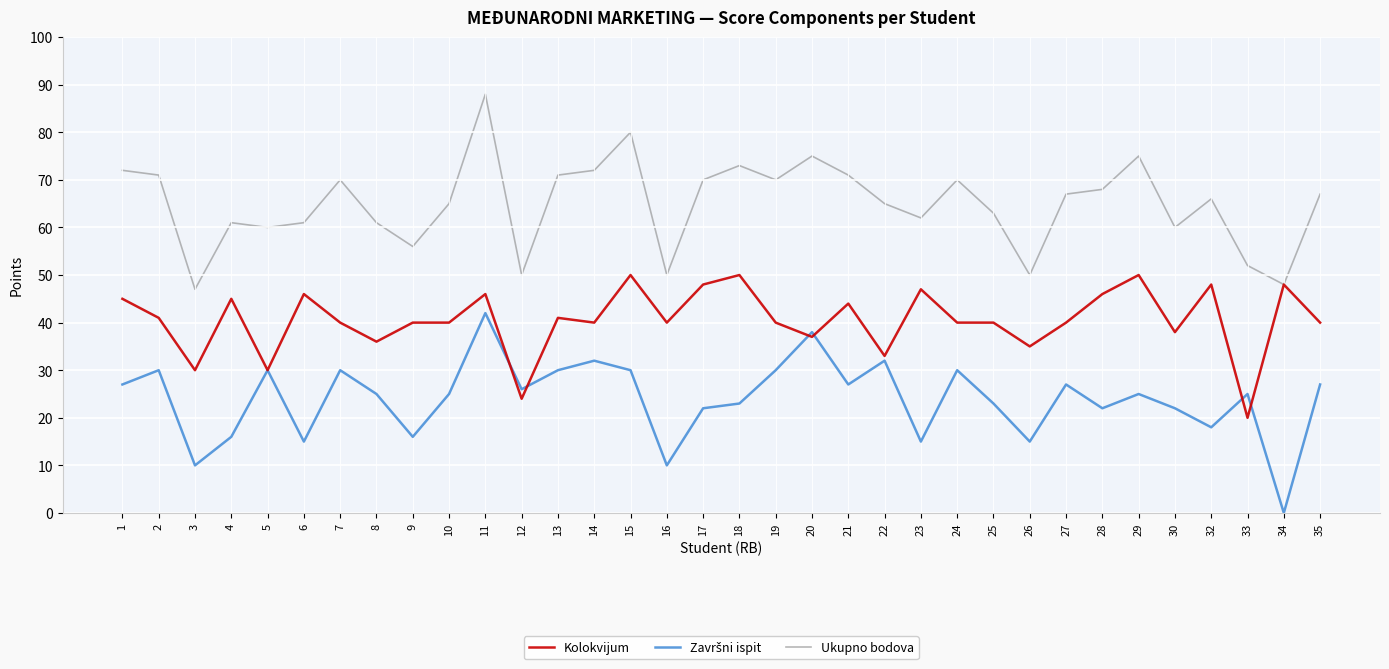

What is the spread (max minus min) of values at 18?

50